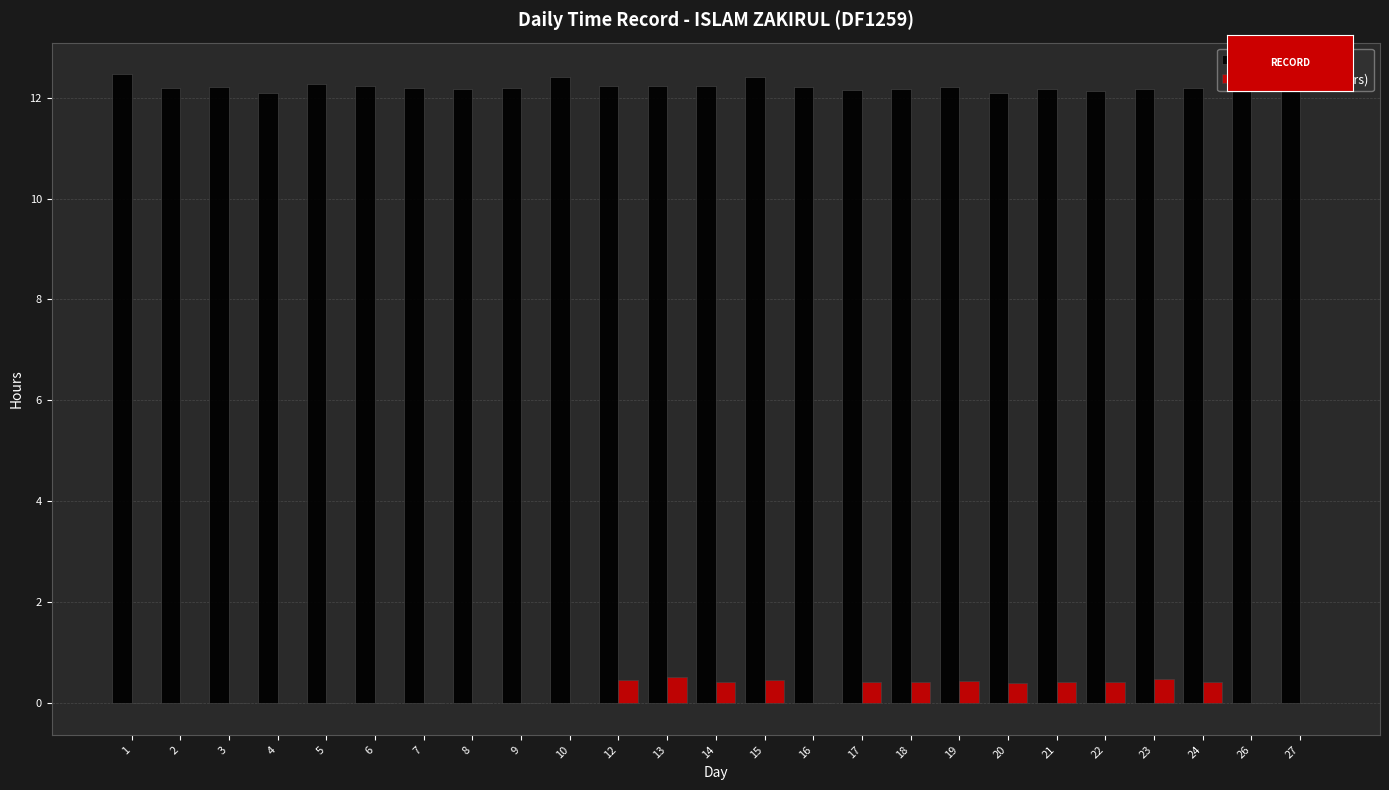

Which series has the largest total across all categories?

Low (hours)